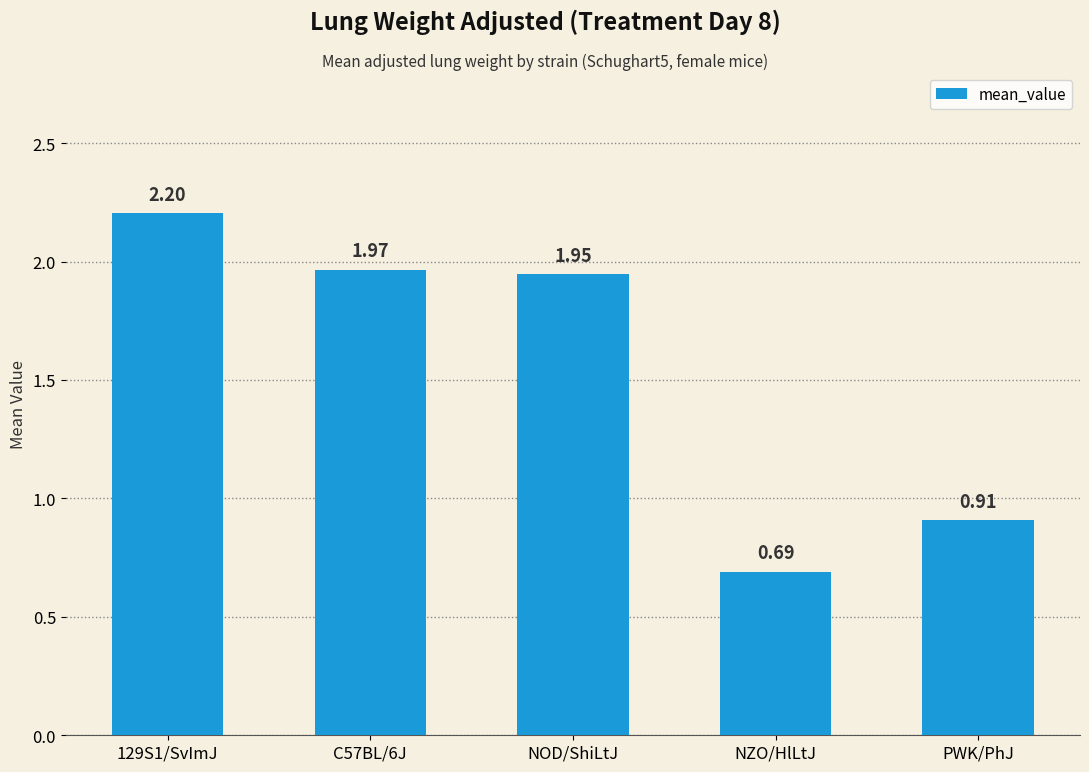

Which category has the lowest value across all series?

NZO/HlLtJ